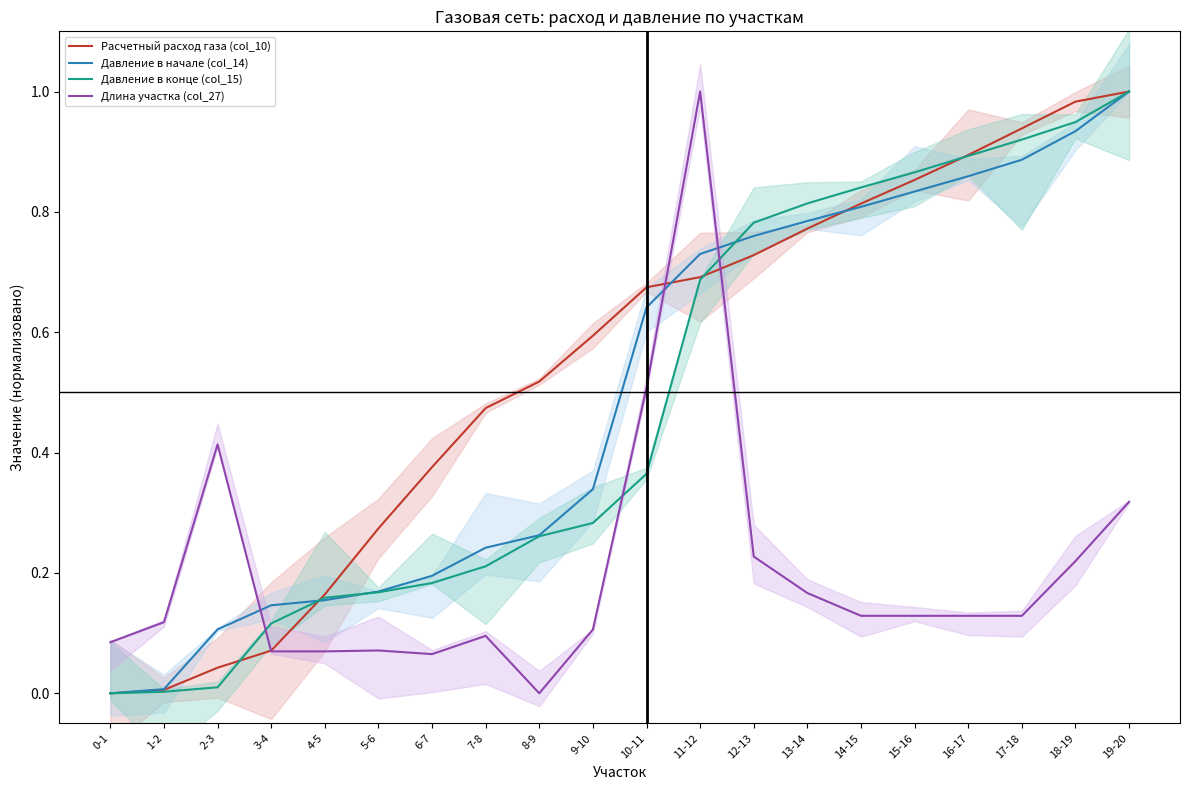

How many values in Расчетный расход газа (col_10) are above zero?

19